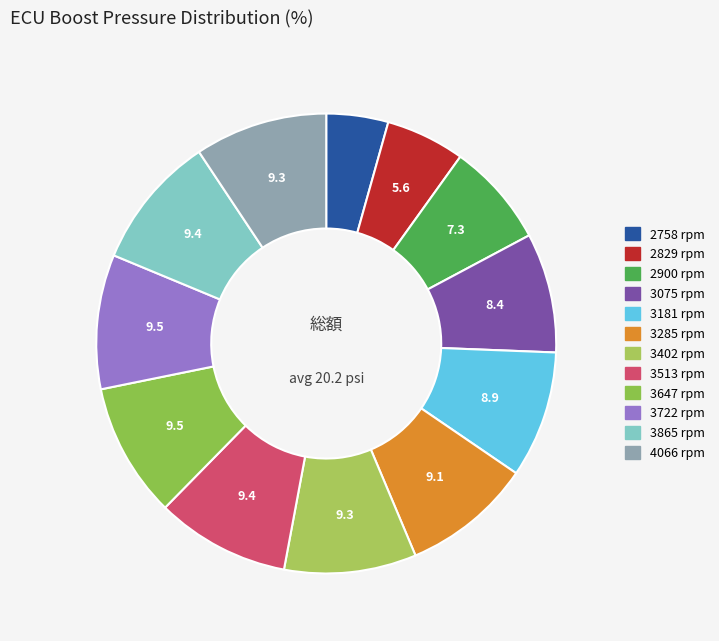

To the nearest percent, what is the difference between the largest and smallest slice percentages?

5%